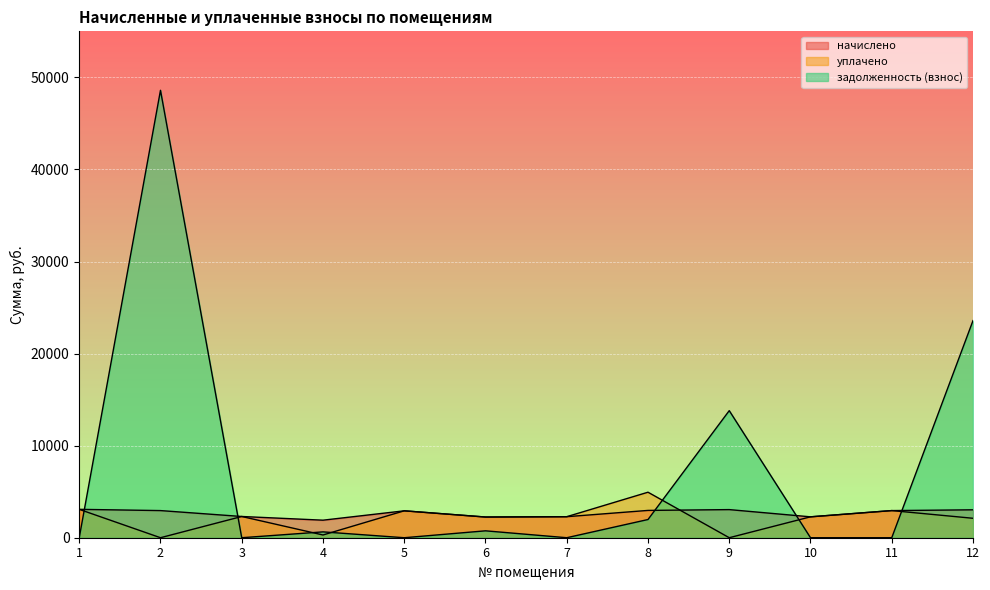

Reading left to right, extract all data points from this chart.

начислено: 1=3083.1	2=2947.5	3=2305.9	4=1905.2	5=2921.8	6=2247.3	7=2283.9	8=2965.8	9=3053.8	10=2269.3	11=2947.5	12=3031.8
уплачено: 1=3083.1	2=0.0	3=2305.9	4=297.3	5=2921.8	6=2247.3	7=2283.9	8=4943.0	9=0.0	10=2269.3	11=2947.5	12=2111.8
задолженность (взнос): 1=0.0	2=48595.5	3=0.0	4=635.1	5=0.0	6=749.1	7=0.0	8=1977.2	9=13801.8	10=0.0	11=0.0	12=23580.7